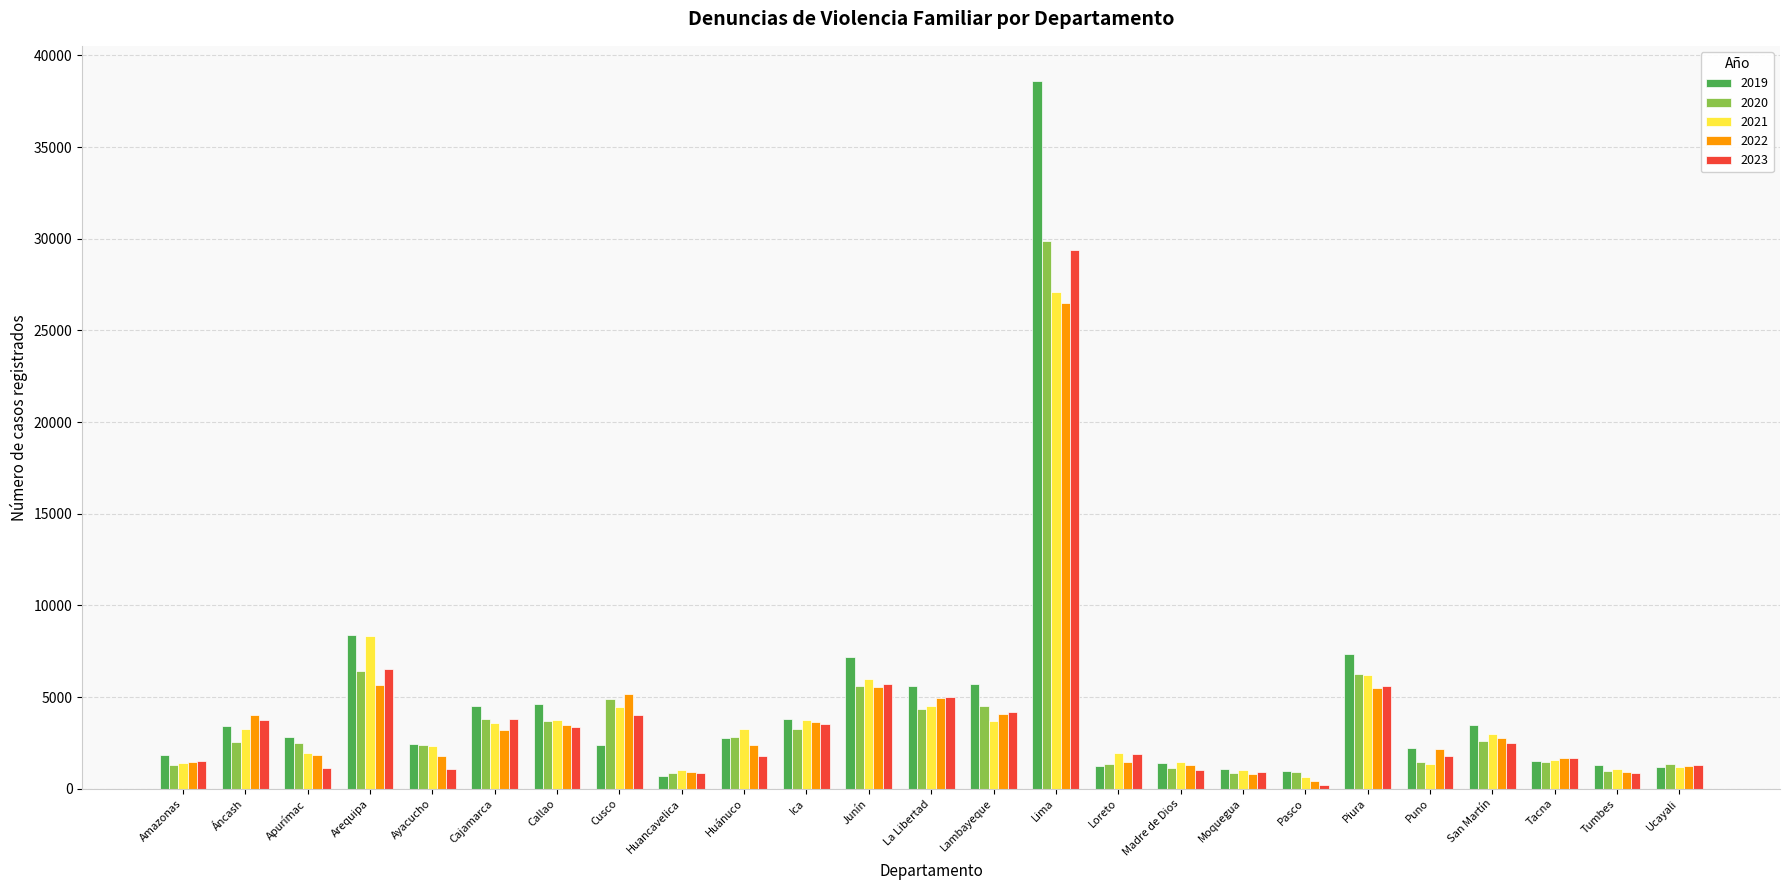

What is the label of the 3rd bar from the right?

Tacna